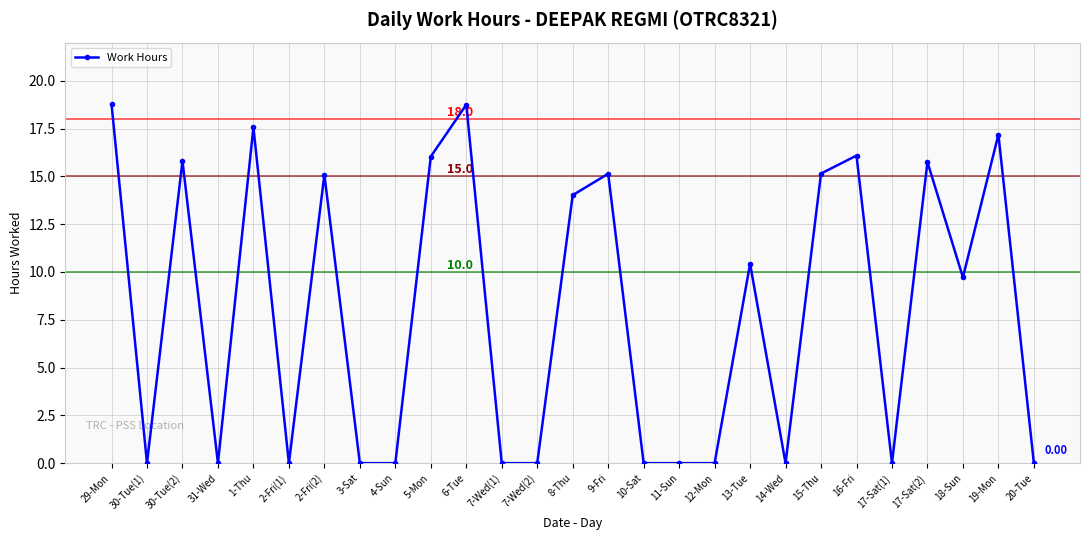

What is the difference between the values at 2-Fri(1) and 13-Tue?

10.4